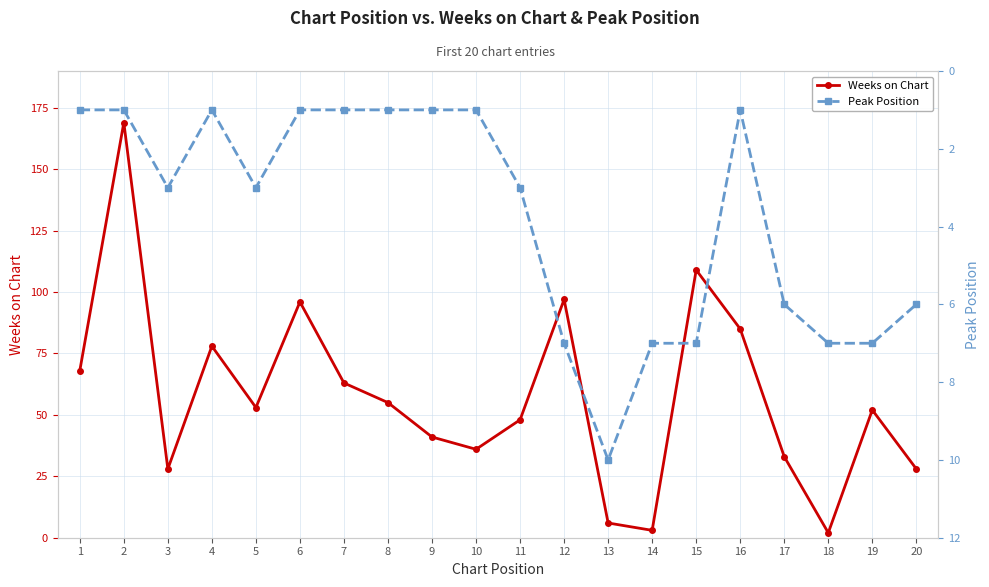

At which category does Peak Position reach its first local valley?

4